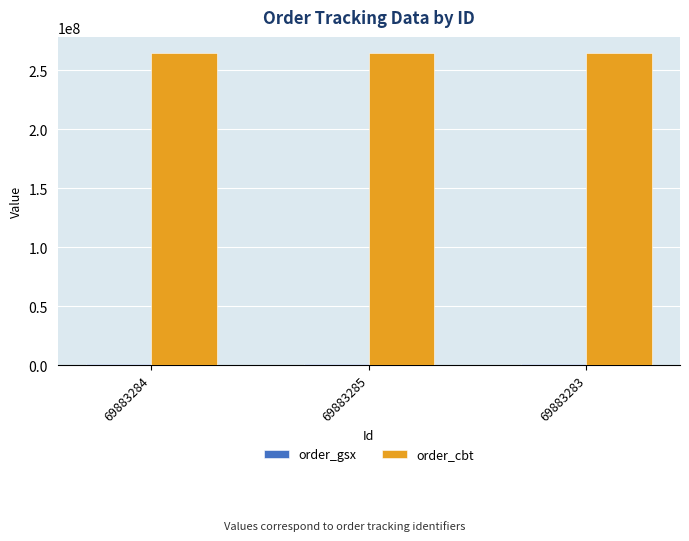

What is the average value of the order_cbt series?

264846542